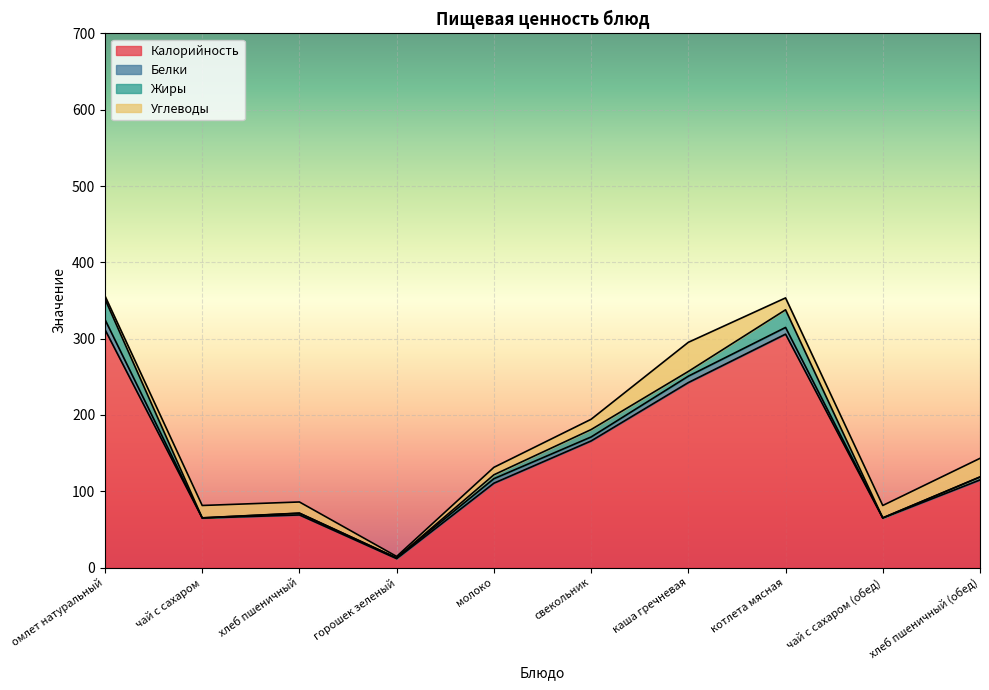

Rank the series at омлет натуральный from highest to lowest value.

Калорийность, Жиры, Белки, Углеводы